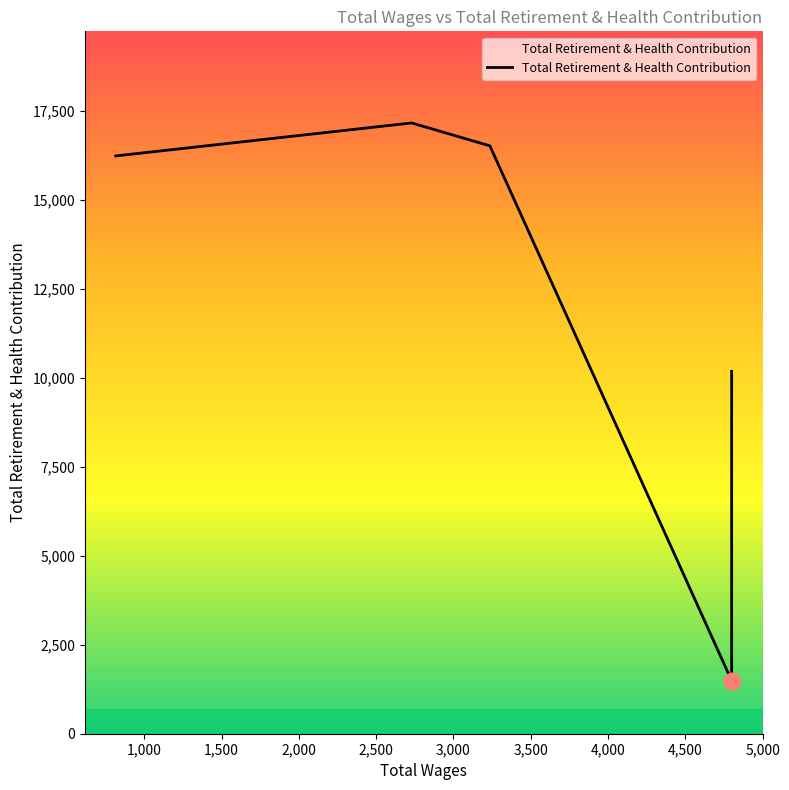

What is the smallest value displayed?

1489